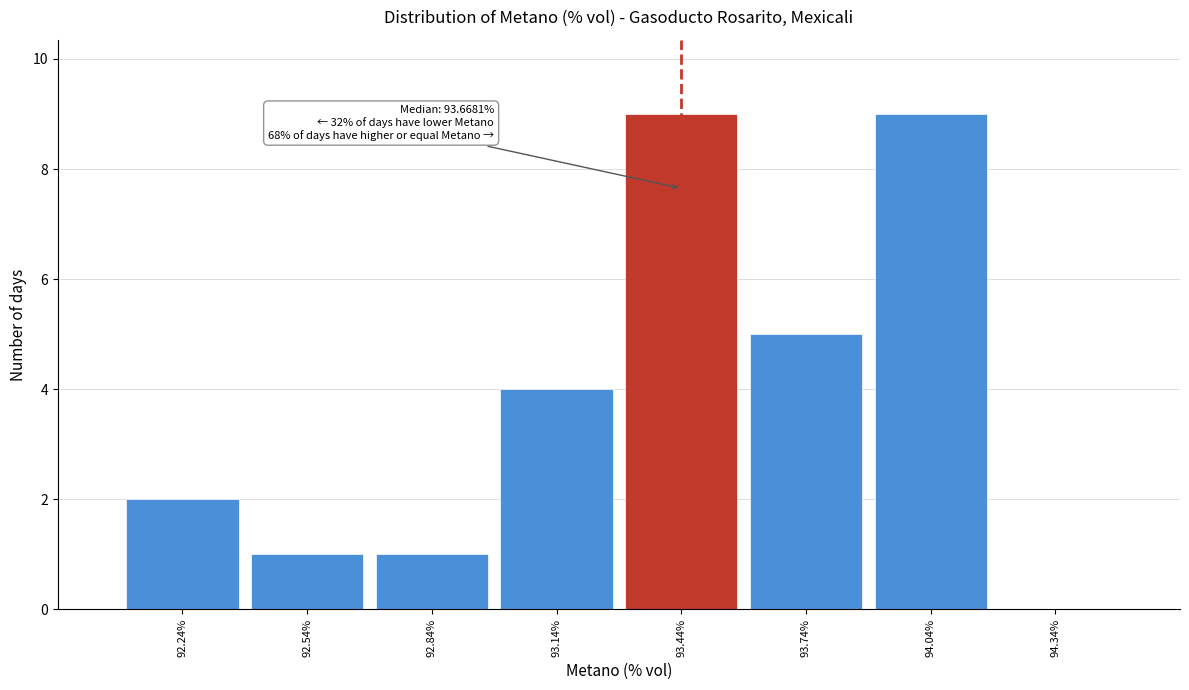

Reading left to right, what are all the values shown in this chart?

92.24%=2	92.54%=1	92.84%=1	93.14%=4	93.44%=9	93.74%=5	94.04%=9	94.34%=0